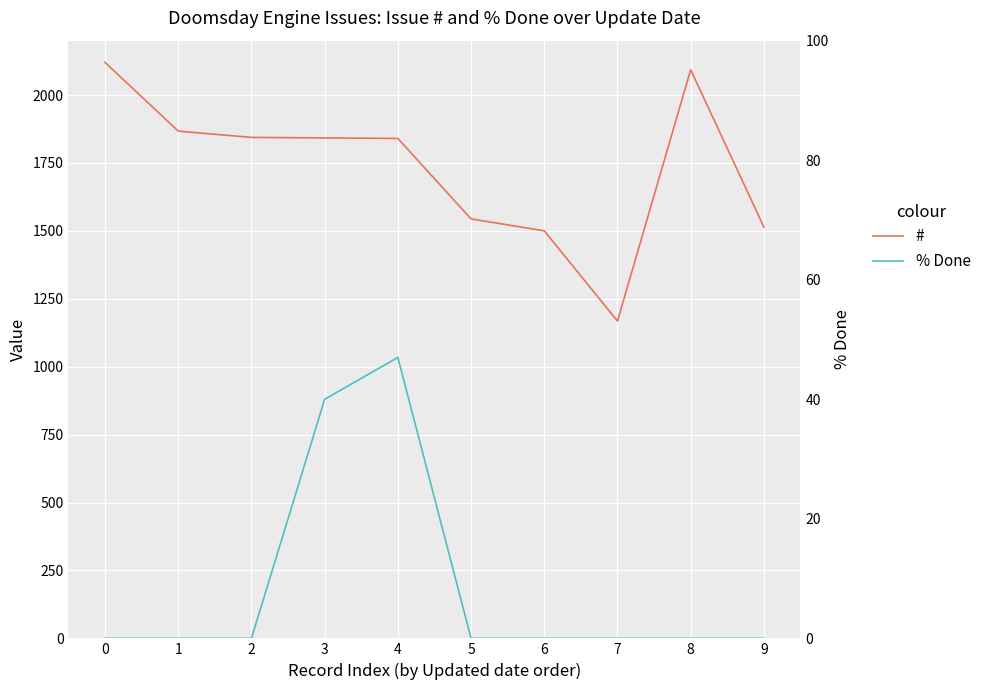

Is it true that % Done equals -25 at 8?

False